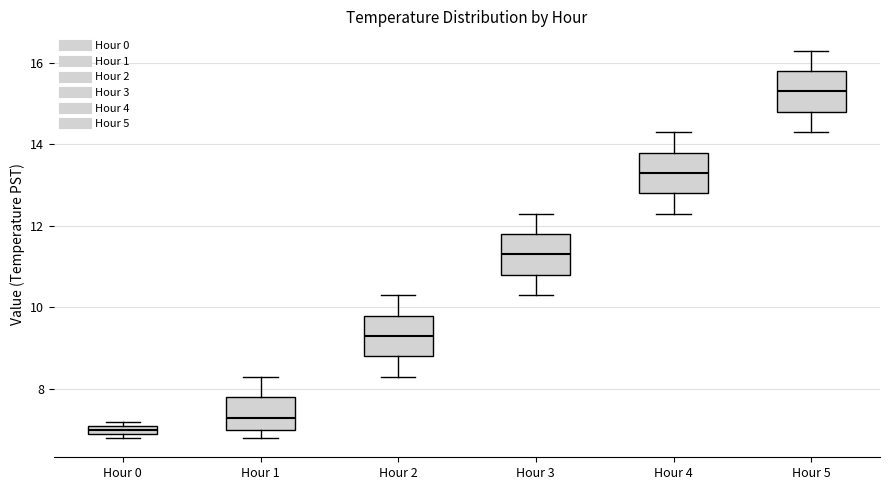

Which box's median line is the lowest?

Hour 0